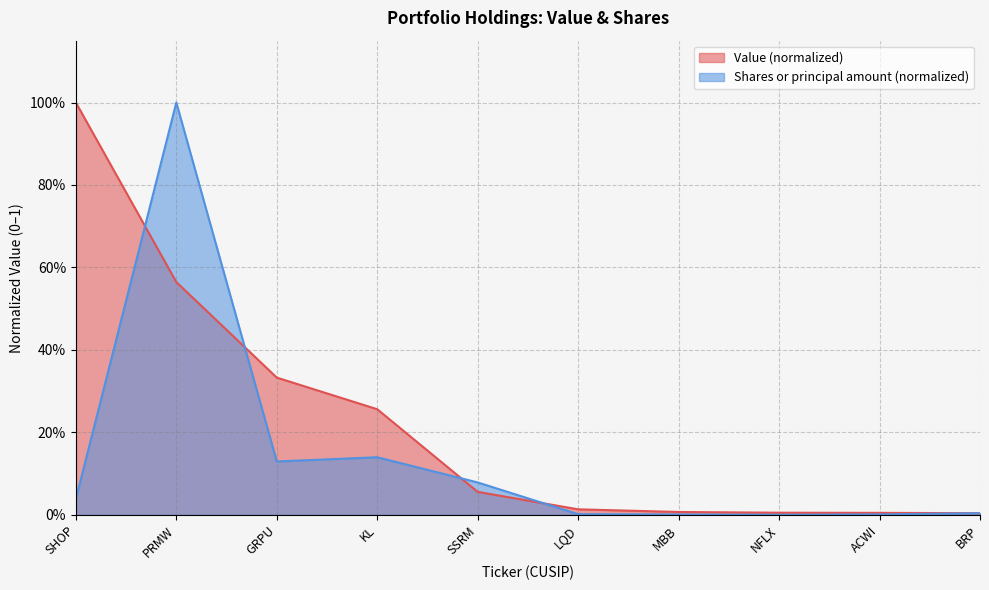

What is the difference between the maximum and minimum values in the Value series?

1.0